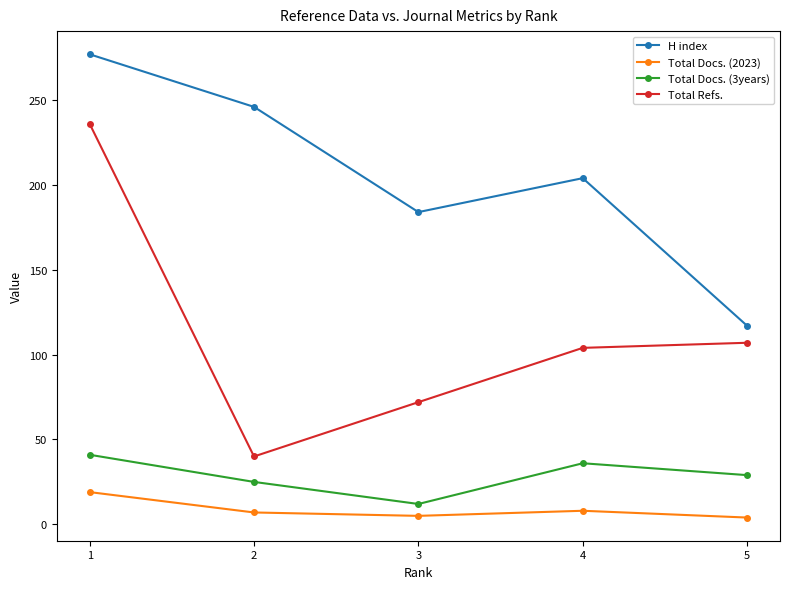

The H index series shows 122 at 2. True or false?

False